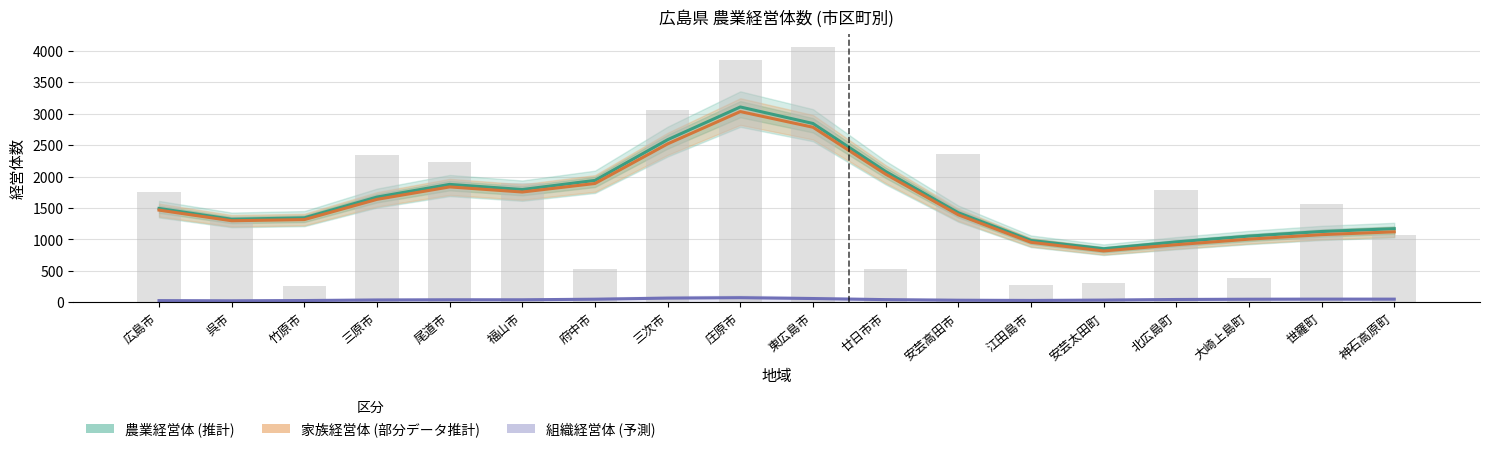

What is the spread (max minus min) of values at 廿日市市?

2038.1